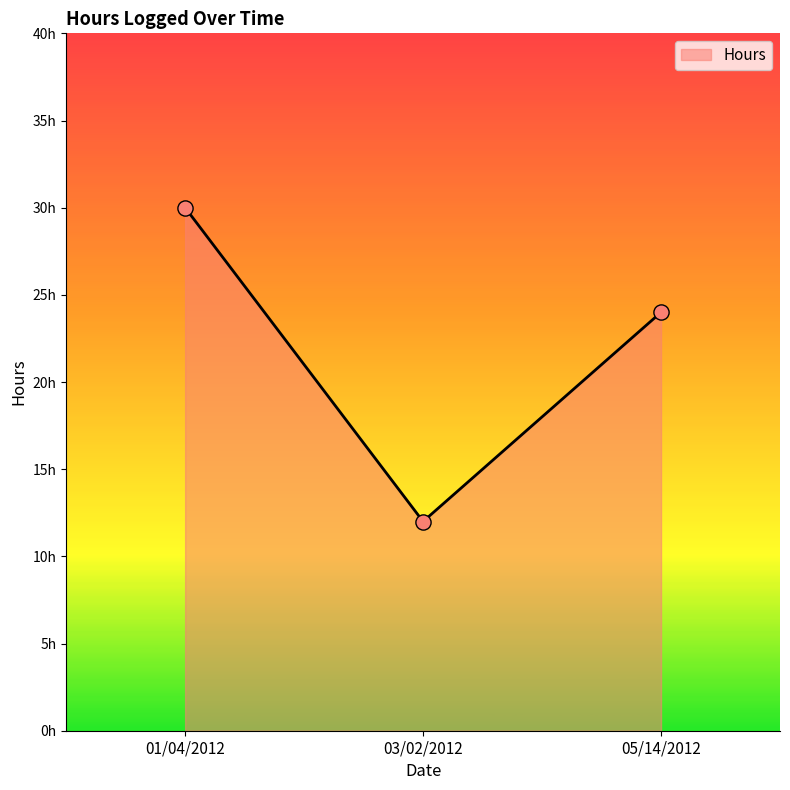

Is this an area chart (filled region under the line)?

Yes